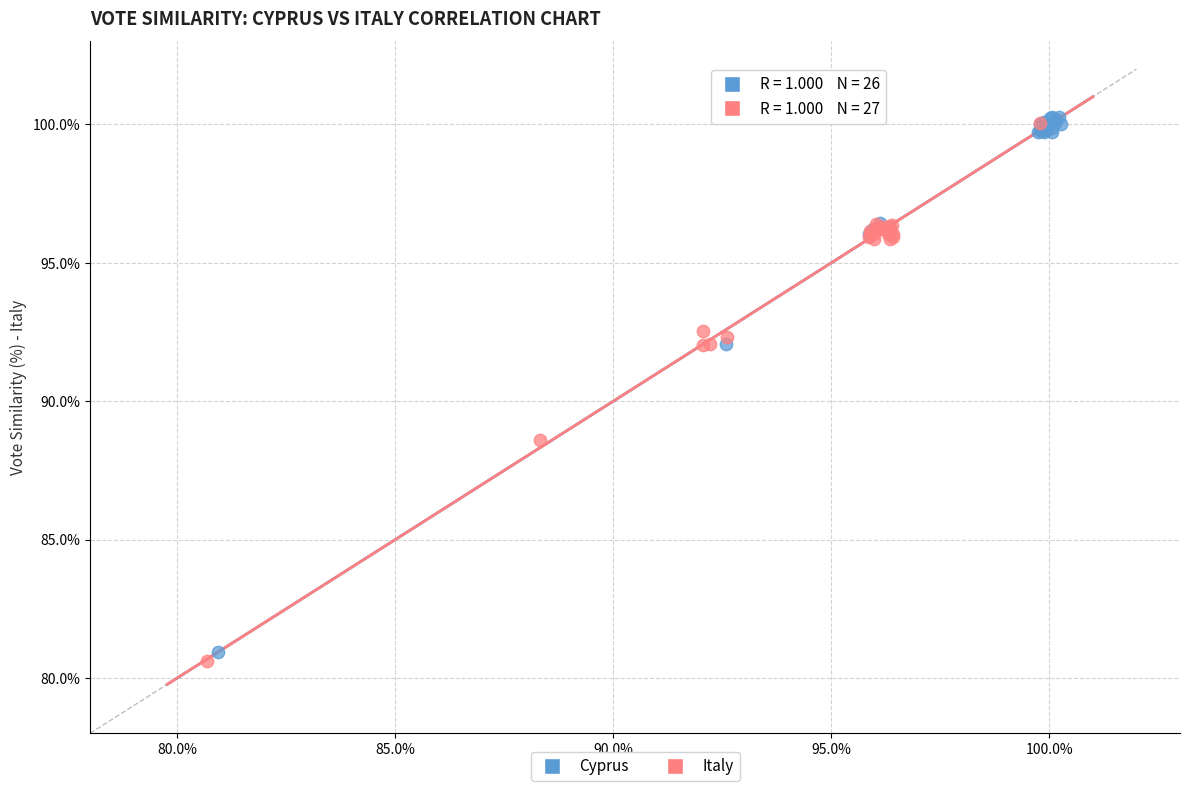

What are all the series names shown in the legend?

Cyprus, Italy